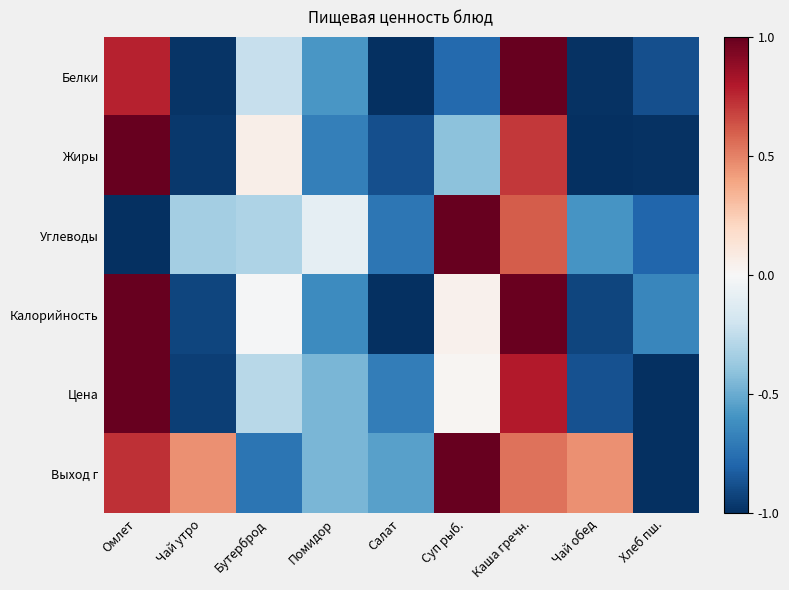

At which category is the sum across all series the highest?

Каша гречн.